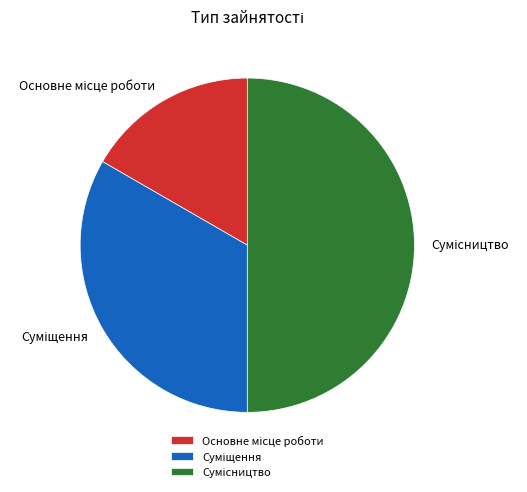

How much of the chart is everything except Сумісництво?

50.0%